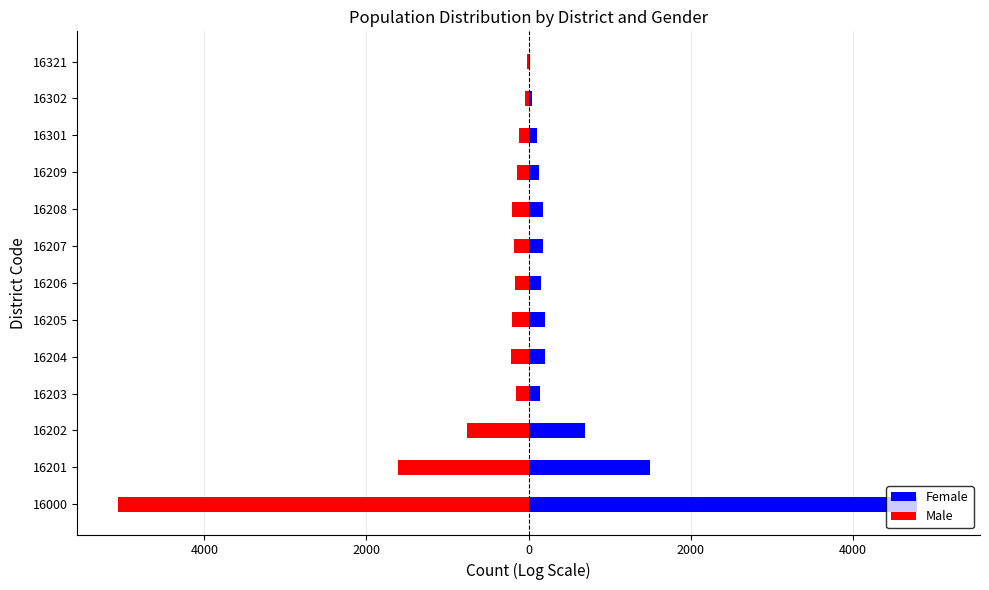

The value of Male at 16201 is -380. True or false?

False